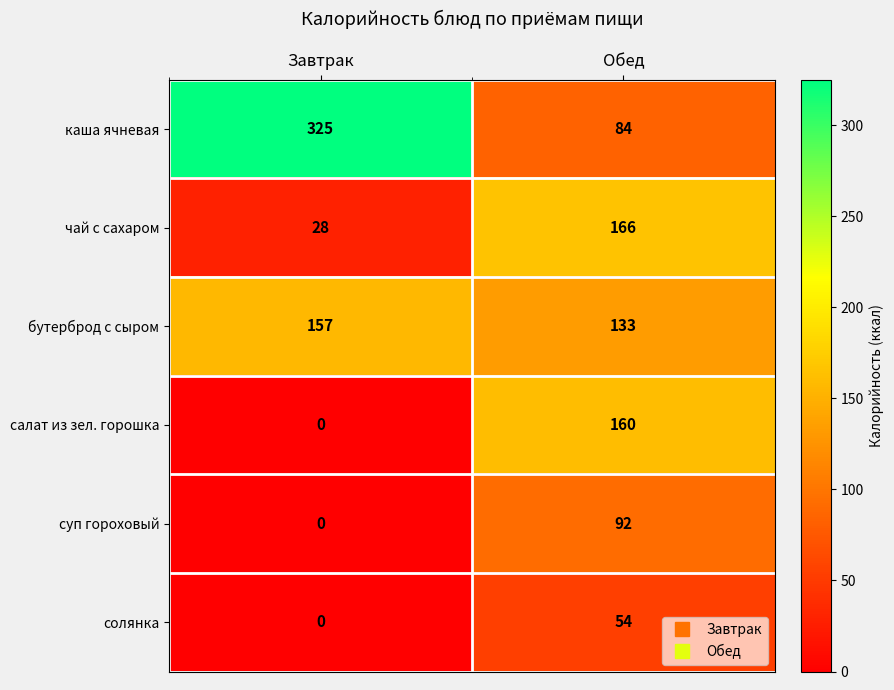

Reading right to left, transcribe all the data shown in this chart.

каша ячневая: Обед=84	Завтрак=325
чай с сахаром: Обед=166	Завтрак=28
бутерброд с сыром: Обед=133	Завтрак=157
салат из зел. горошка: Обед=160	Завтрак=0
суп гороховый: Обед=92	Завтрак=0
солянка: Обед=54	Завтрак=0